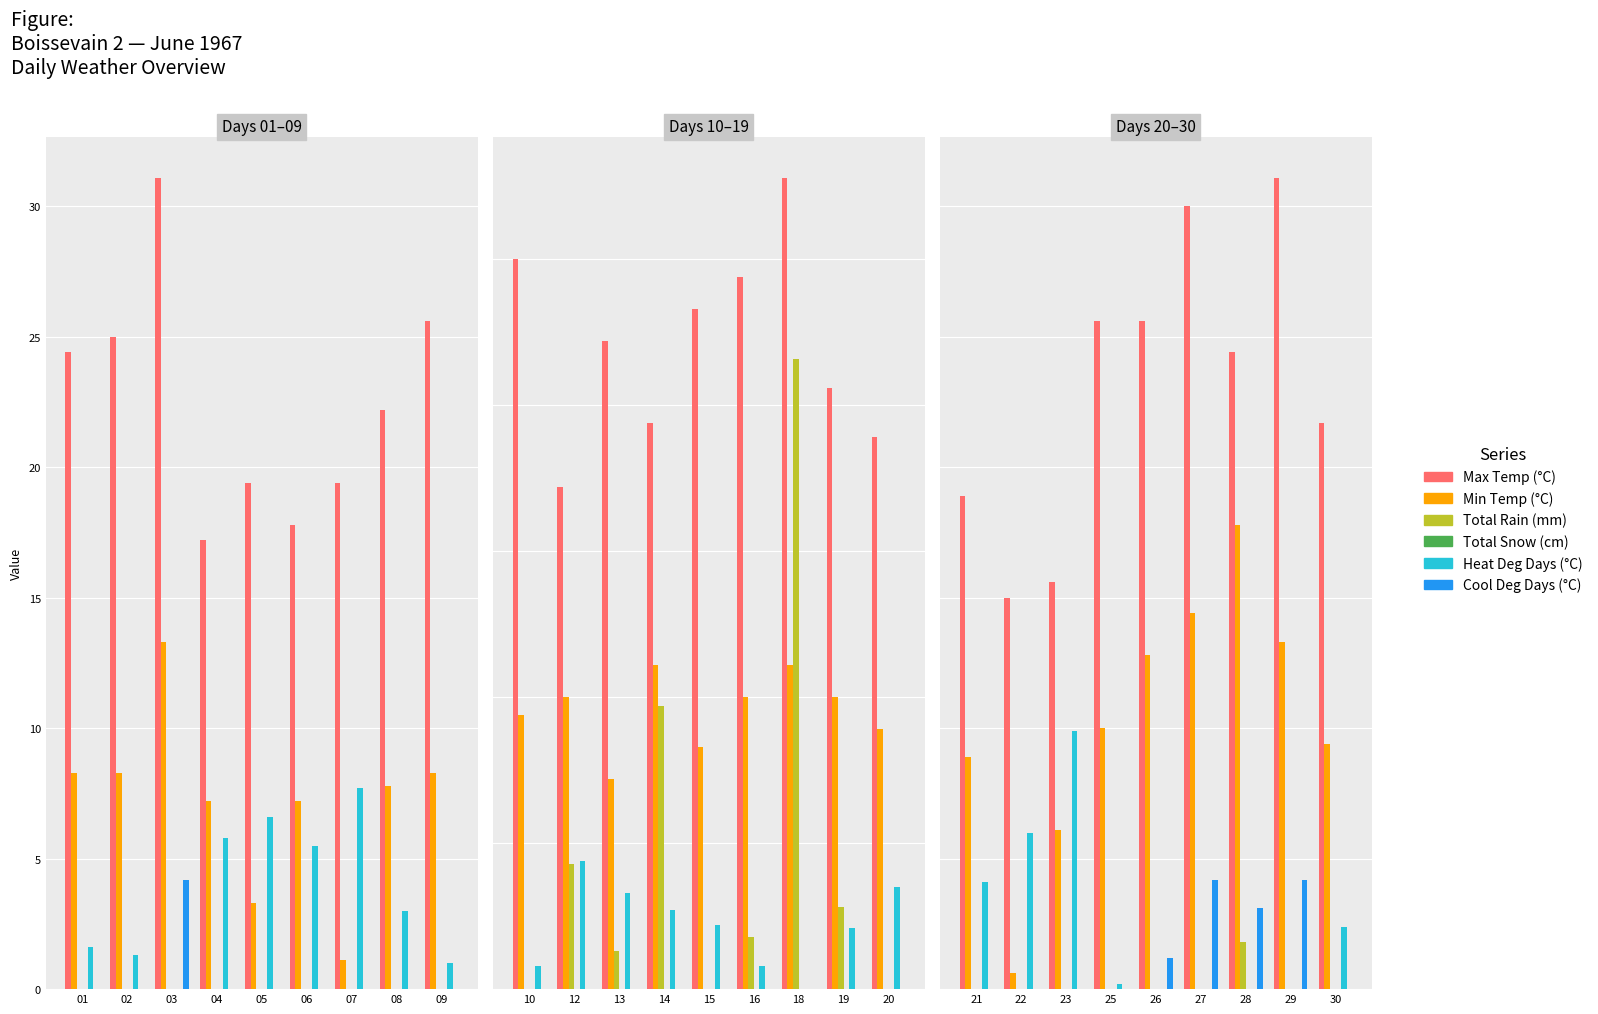

Is it true that Total Rain (mm) equals -1.2 at 21?

False